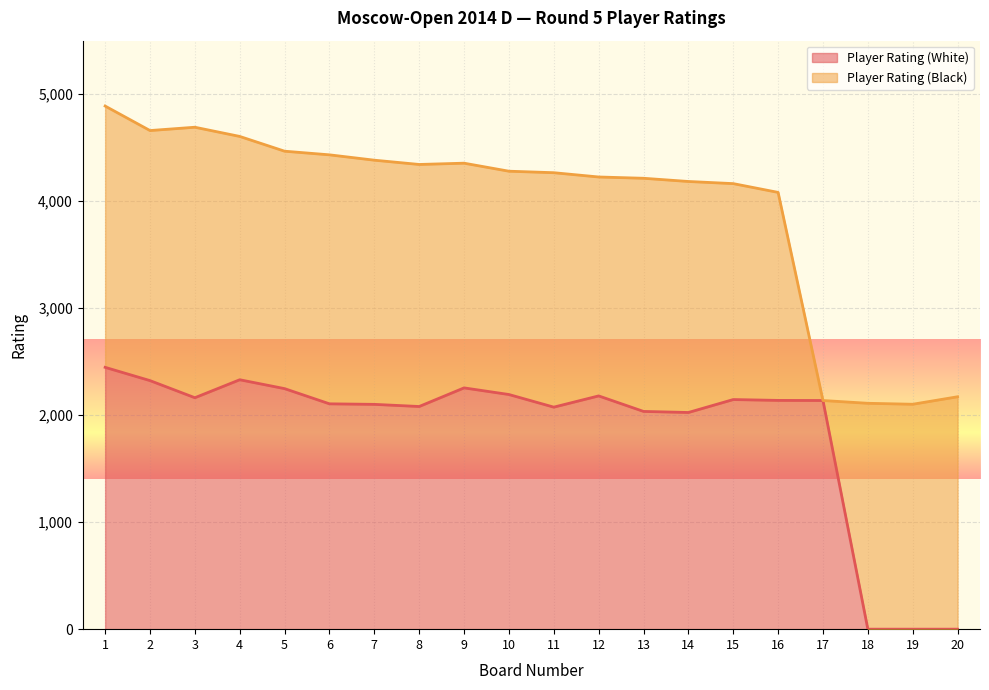

How many data points does each series have?

20